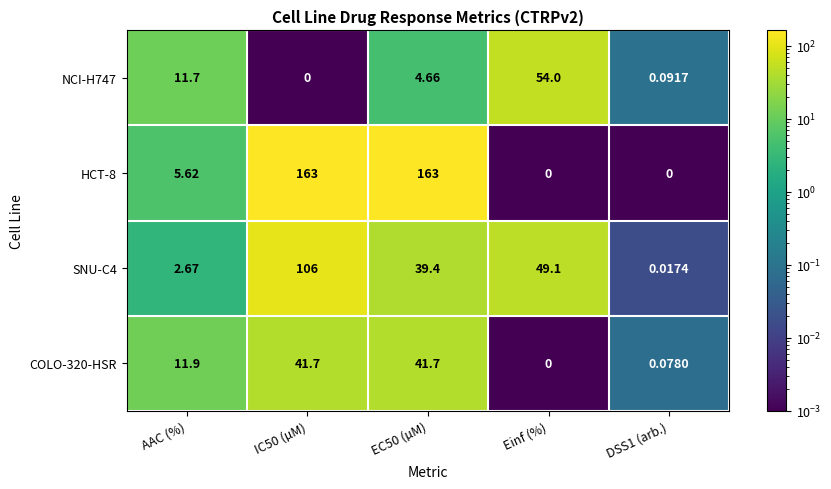

How many data points in HCT-8 are above 5?

3